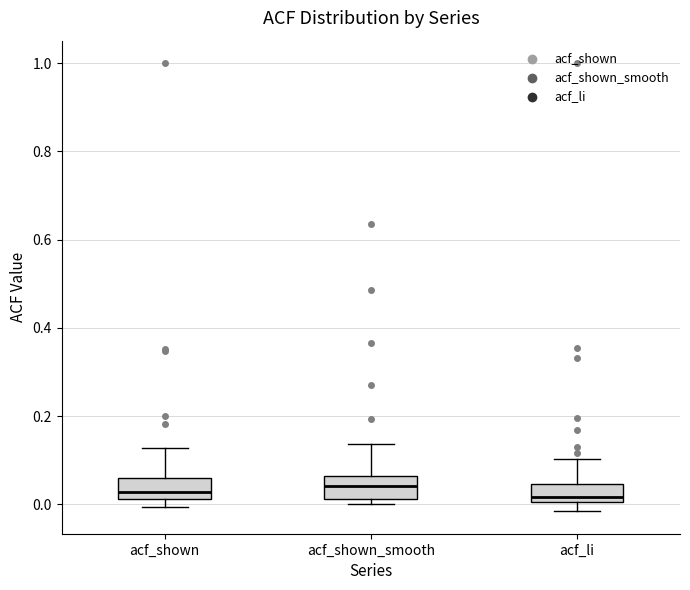

Reading left to right, read every box against the y-axis: the position of its median line, the range the box covers, and the ends of its whiskers. The values are not printed on the chart, so give them approximately, as read against the axis.

acf_shown: median 0.02 (just above the box's lower edge), box 0.02 to 0.06, whiskers 0.00 to 0.12
acf_shown_smooth: median 0.04, box 0.02 to 0.06, whiskers 0.00 to 0.14
acf_li: median 0.02, box 0.00 to 0.04, whiskers -0.02 to 0.10